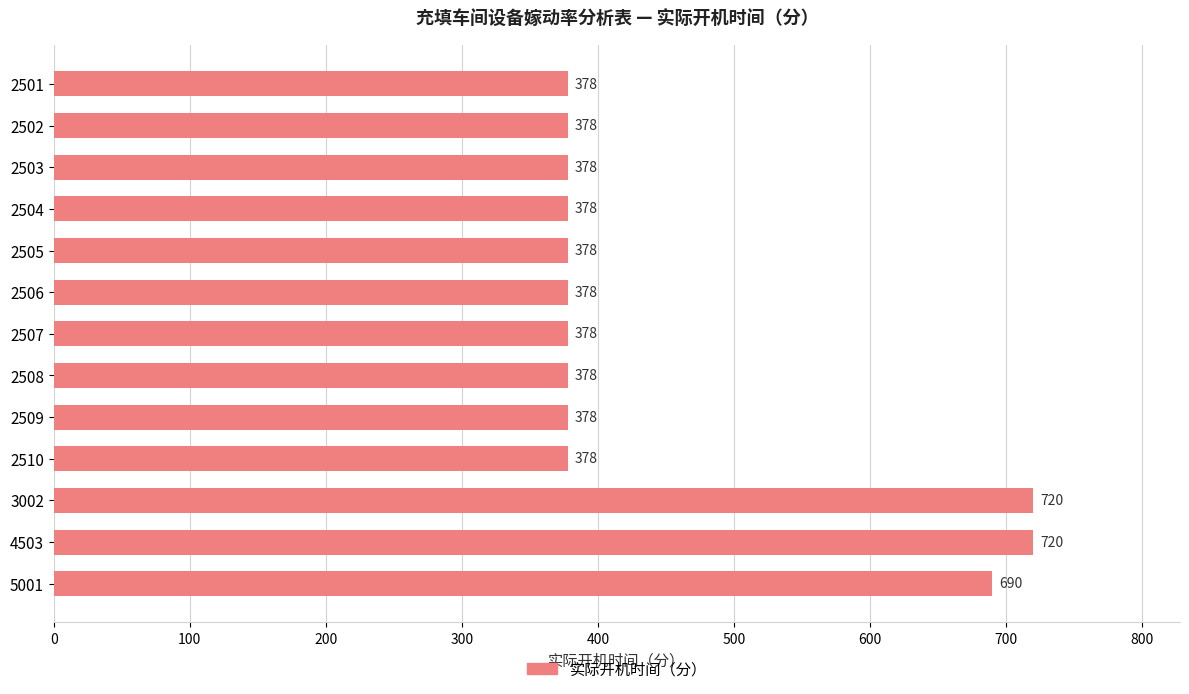

Reading top to bottom, list all the values displayed in this chart.

378	378	378	378	378	378	378	378	378	378	720	720	690